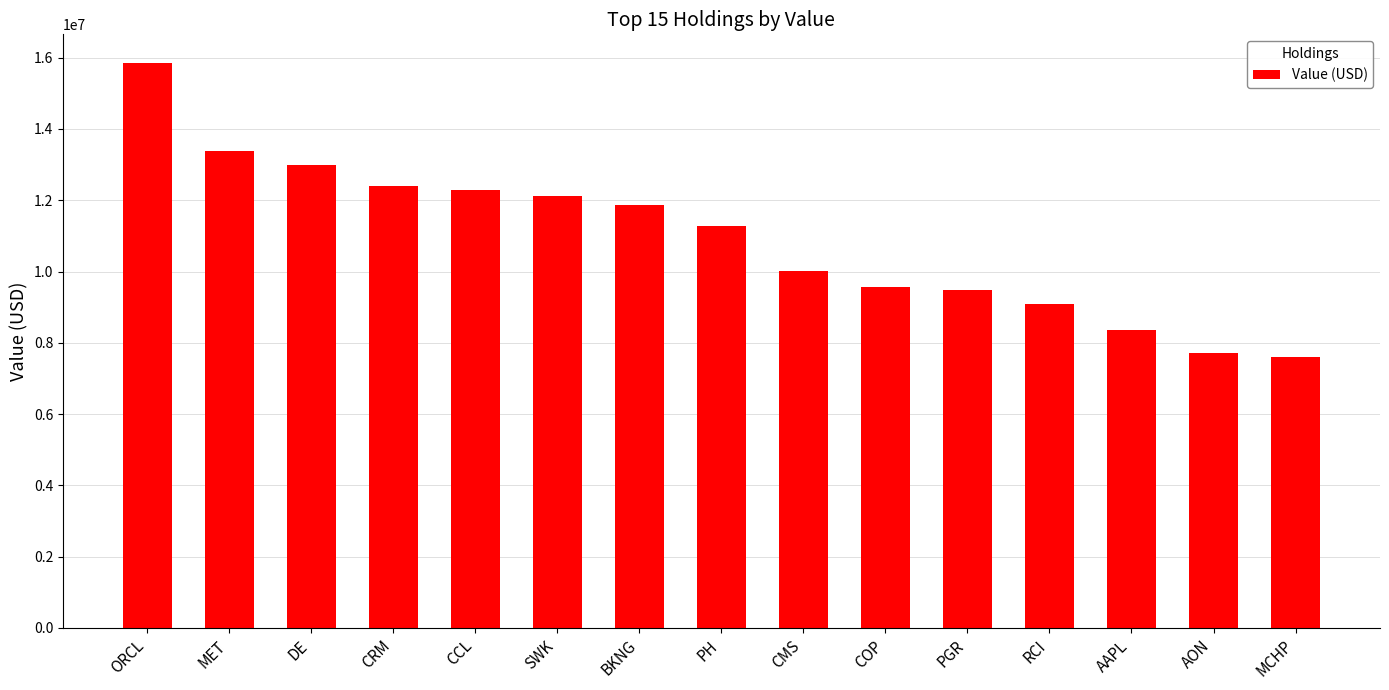

Is it true that the value at CCL is 16790350?

False